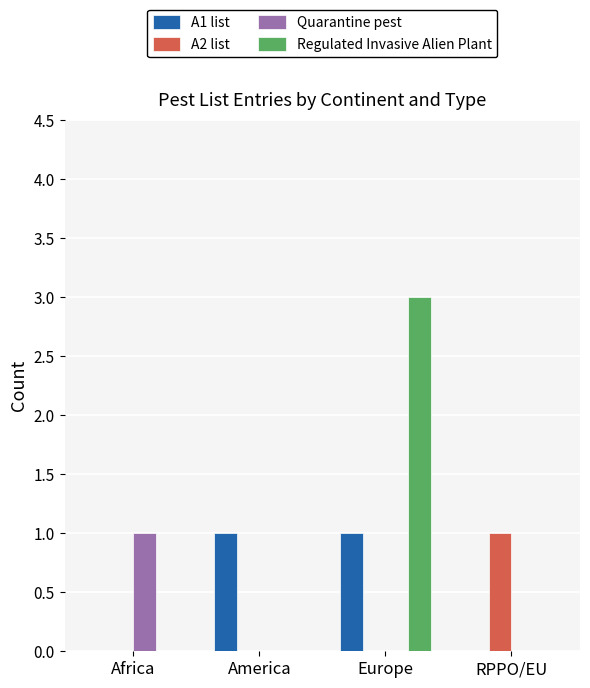

Are the bars grouped side by side (vs. stacked)?

Yes